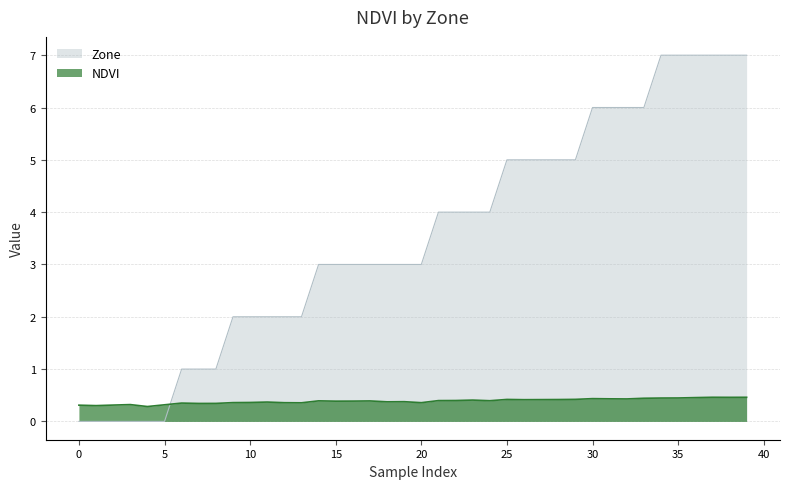

Reading left to right, what are all the values shown in this chart?

NDVI: 0.3	0.3	0.3	0.3	0.3	0.3	0.4	0.3	0.3	0.4	0.4	0.4	0.4	0.4	0.4	0.4	0.4	0.4	0.4	0.4	0.4	0.4	0.4	0.4	0.4	0.4	0.4	0.4	0.4	0.4	0.4	0.4	0.4	0.4	0.4	0.4	0.5	0.5	0.5	0.5
Zone: 0.0	0.0	0.0	0.0	0.0	0.0	1.0	1.0	1.0	2.0	2.0	2.0	2.0	2.0	3.0	3.0	3.0	3.0	3.0	3.0	3.0	4.0	4.0	4.0	4.0	5.0	5.0	5.0	5.0	5.0	6.0	6.0	6.0	6.0	7.0	7.0	7.0	7.0	7.0	7.0